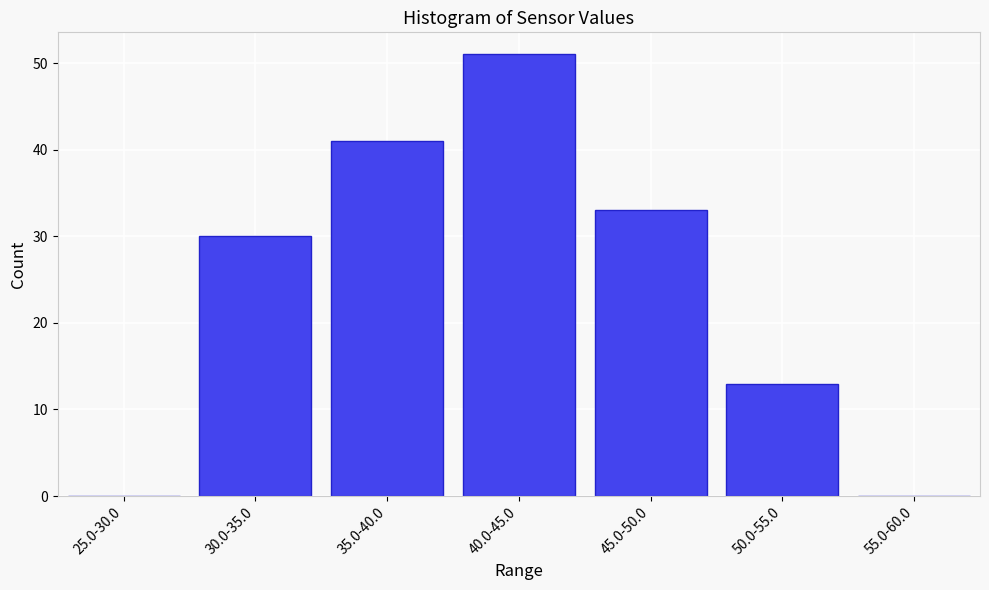

Reading left to right, extract all data points from this chart.

25.0-30.0=0	30.0-35.0=30	35.0-40.0=41	40.0-45.0=51	45.0-50.0=33	50.0-55.0=13	55.0-60.0=0